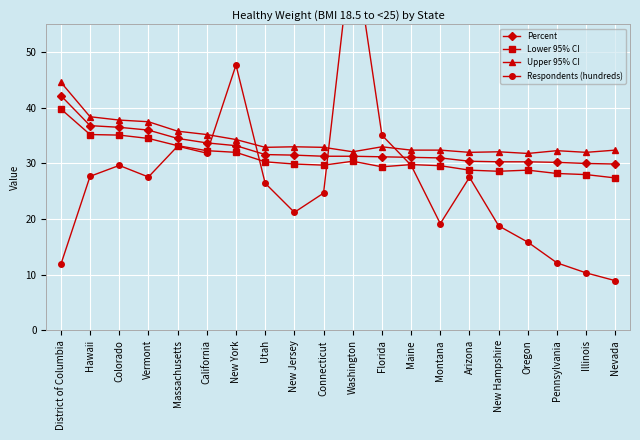

At Arizona, list the series in order from largest to smallest.

Upper 95% CI, Percent, Lower 95% CI, Respondents (hundreds)